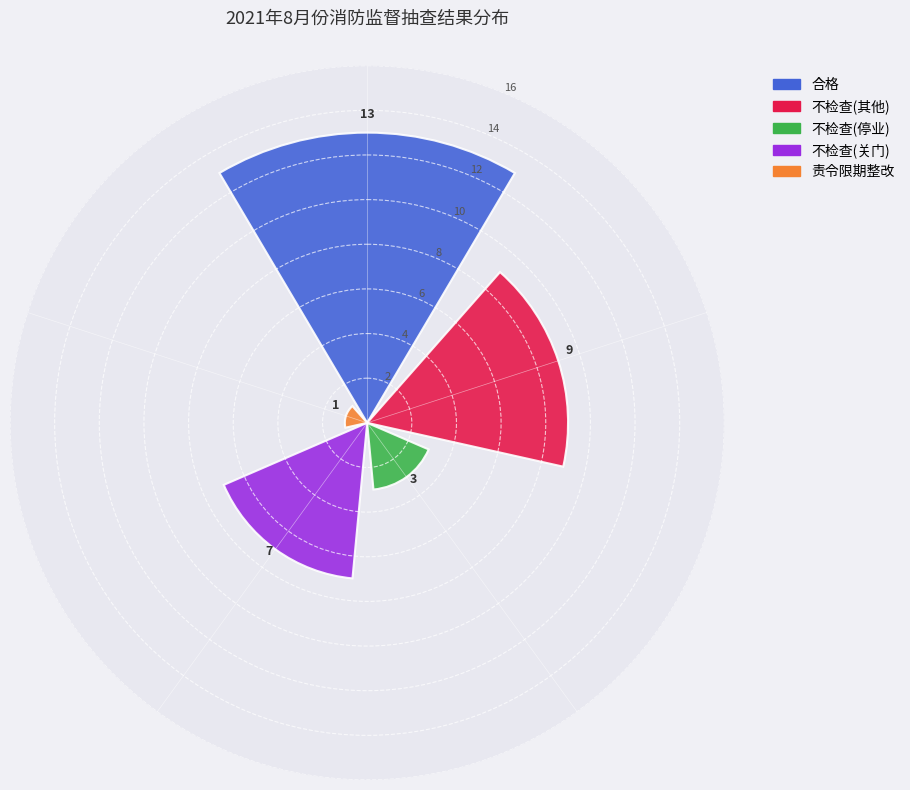

What is the maximum value shown in the chart?

13